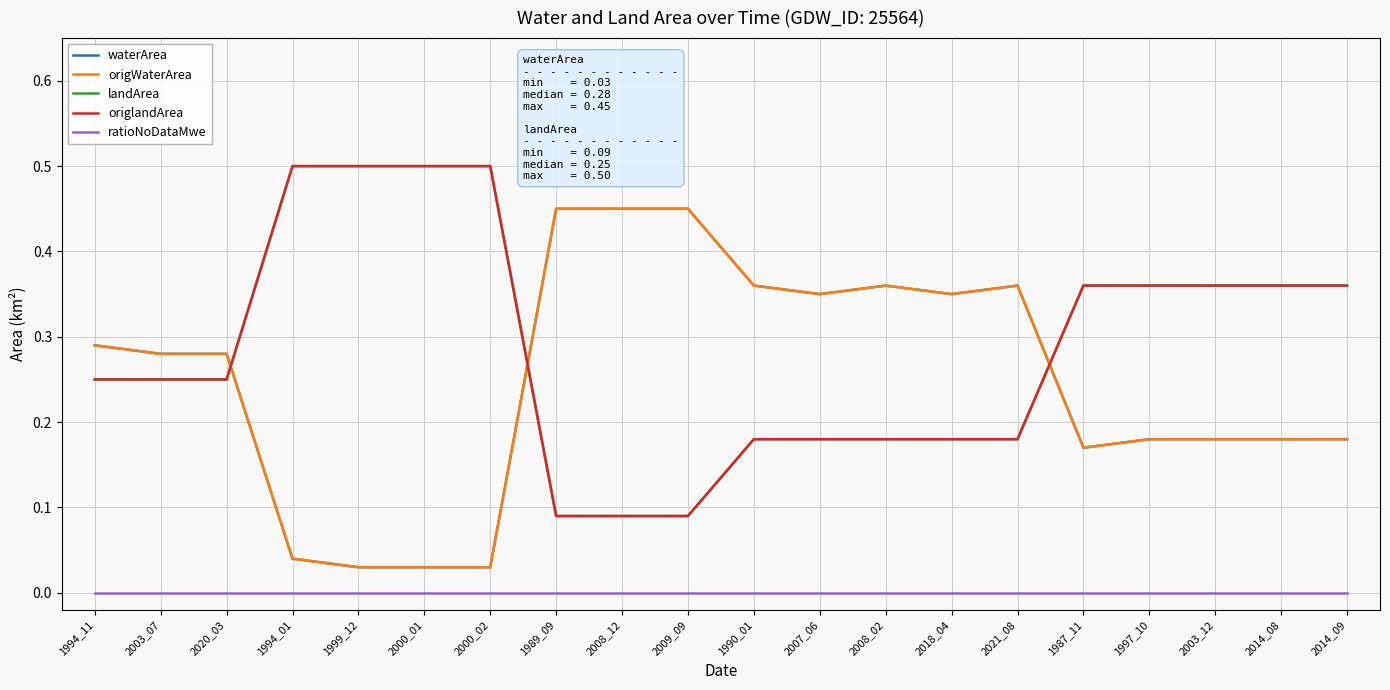

Does the chart have visible grid lines?

Yes